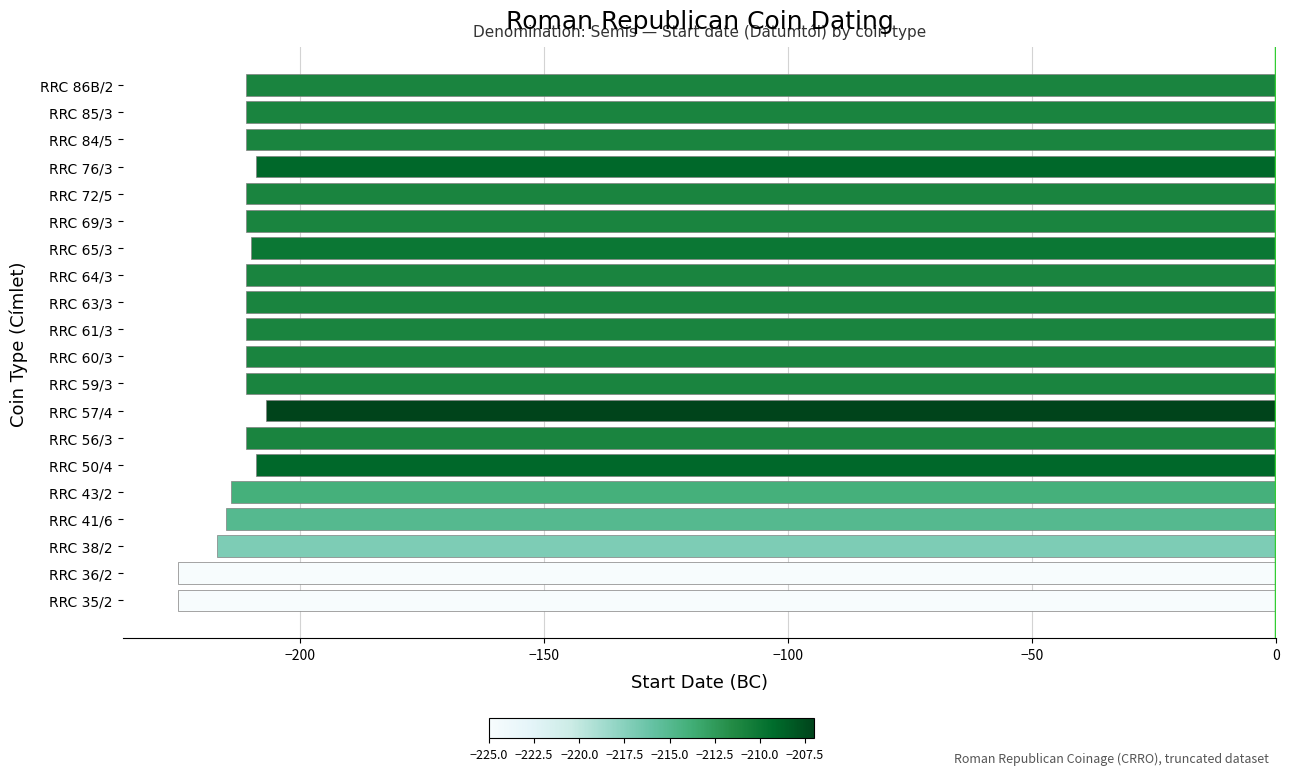

Are the bars grouped side by side (vs. stacked)?

No